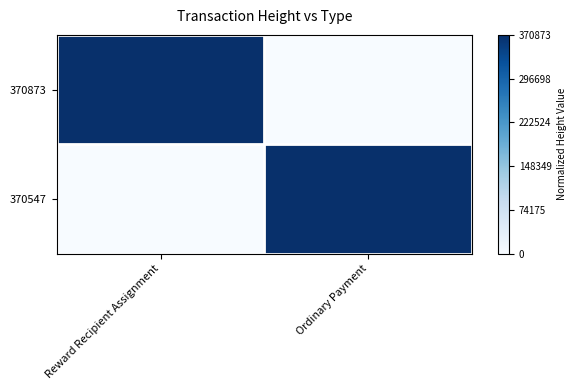

Reading left to right, list all the values displayed in this chart.

370873: Reward Recipient Assignment=1.0	Ordinary Payment=0.0
370547: Reward Recipient Assignment=0.0	Ordinary Payment=1.0